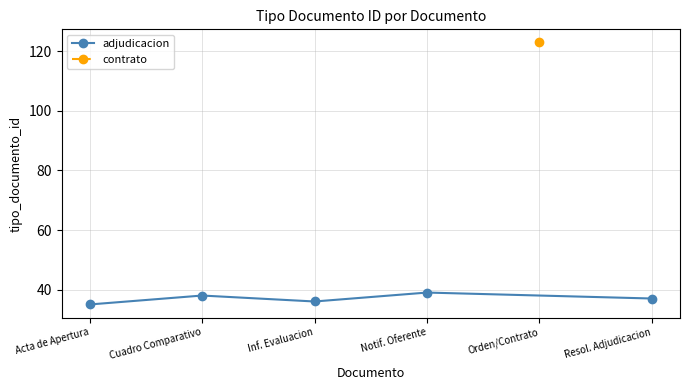

How many points are lower than both their immediate neighbors (excluding endpoints)?

1